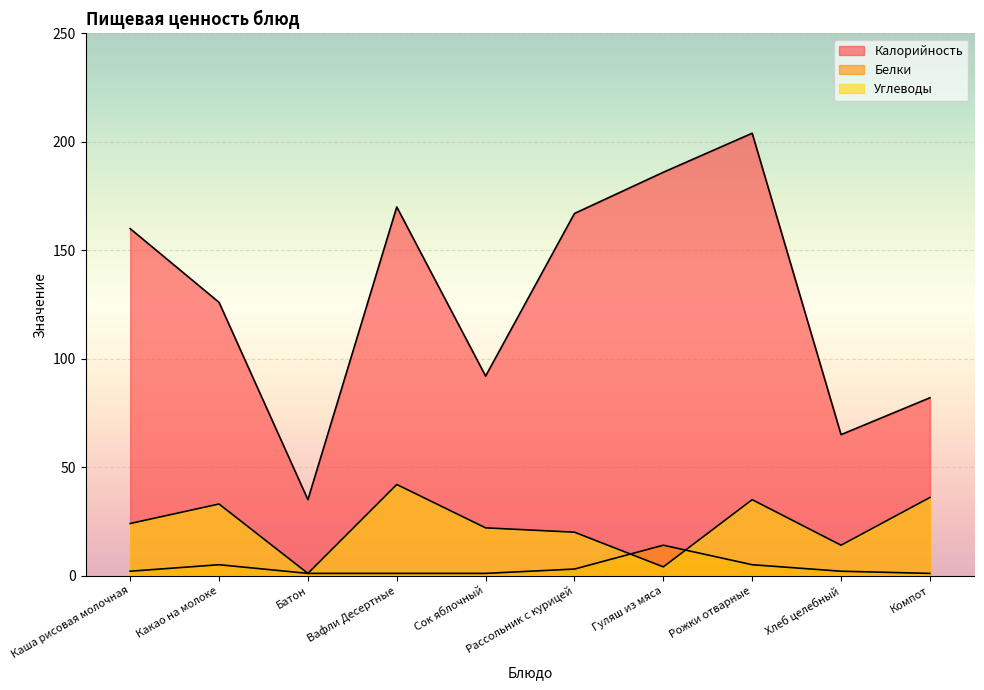

In Белки, how many points are higher than both neighbors (excluding endpoints)?

2